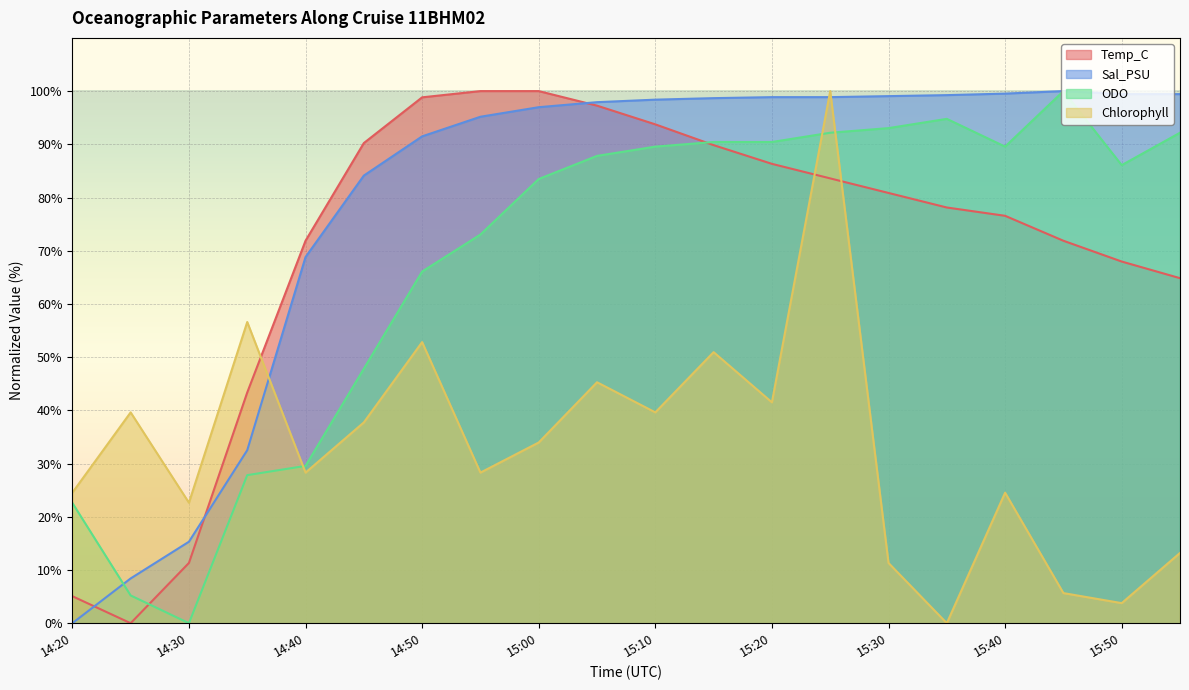

How many interior local peaks does the Sal_PSU series have?

1